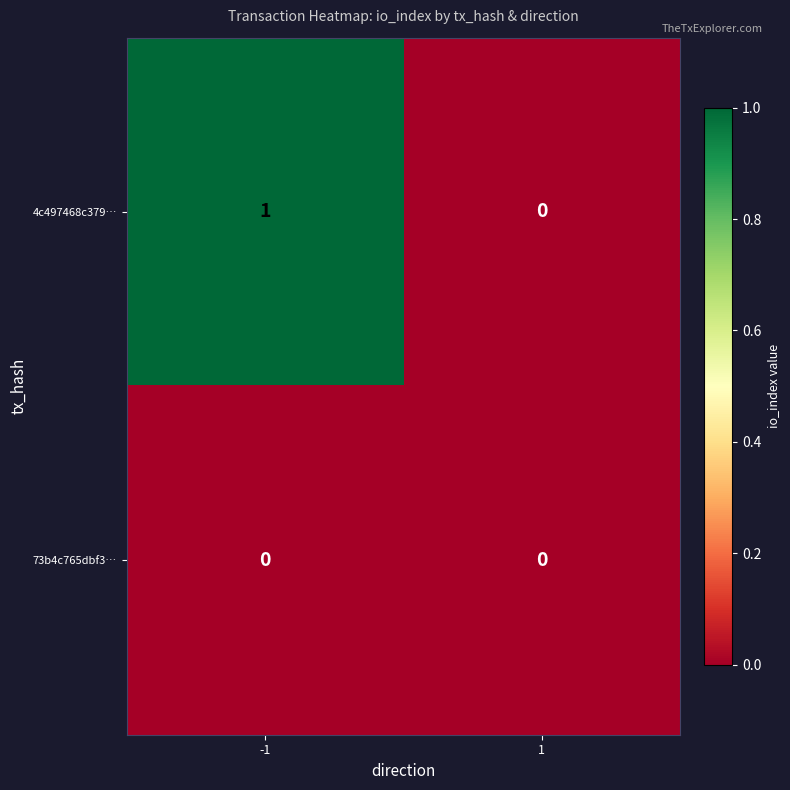

Which series has the largest total across all categories?

4c497468c379…